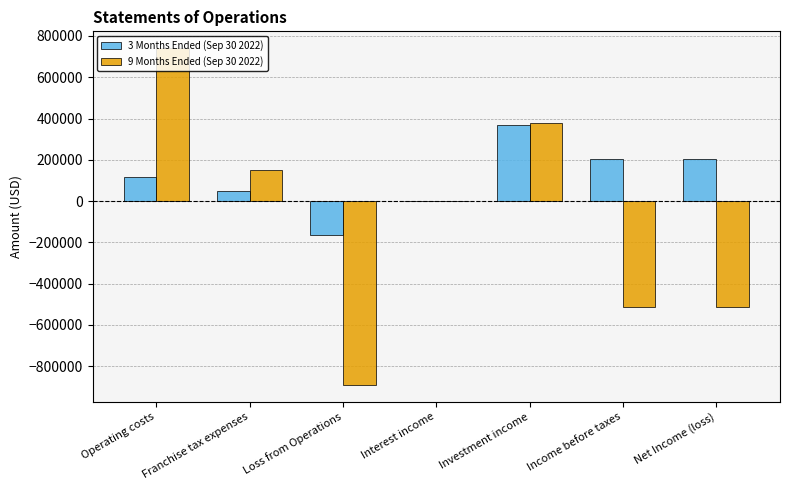

Reading left to right, list all the values displayed in this chart.

3 Months Ended (Sep 30 2022): 115291	50000	-165291	173	367387	202269	202269
9 Months Ended (Sep 30 2022): 740962	150000	-890962	280	377637	-513045	-513045